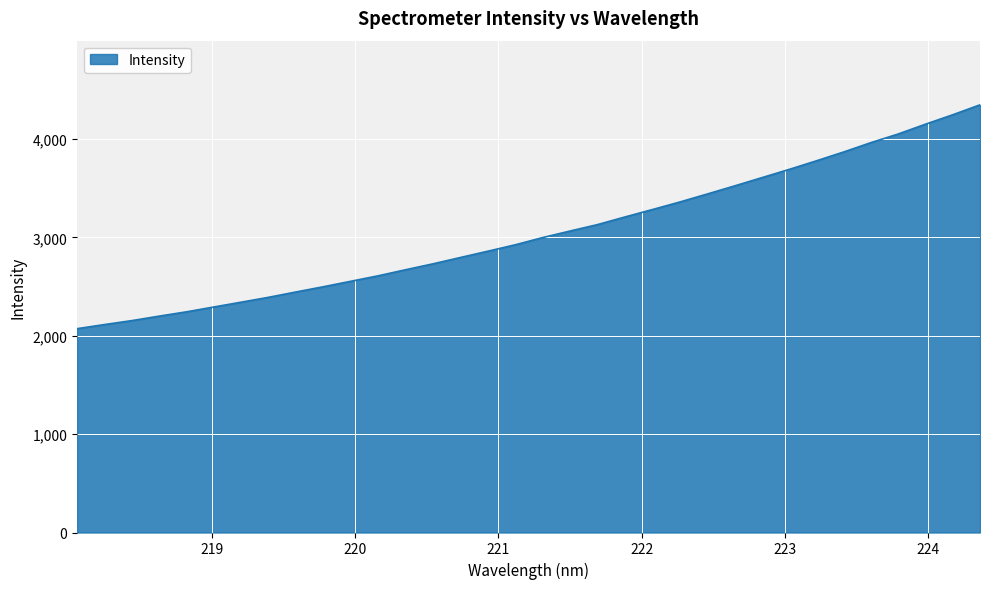

What is the minimum value shown in the chart?

2071.9